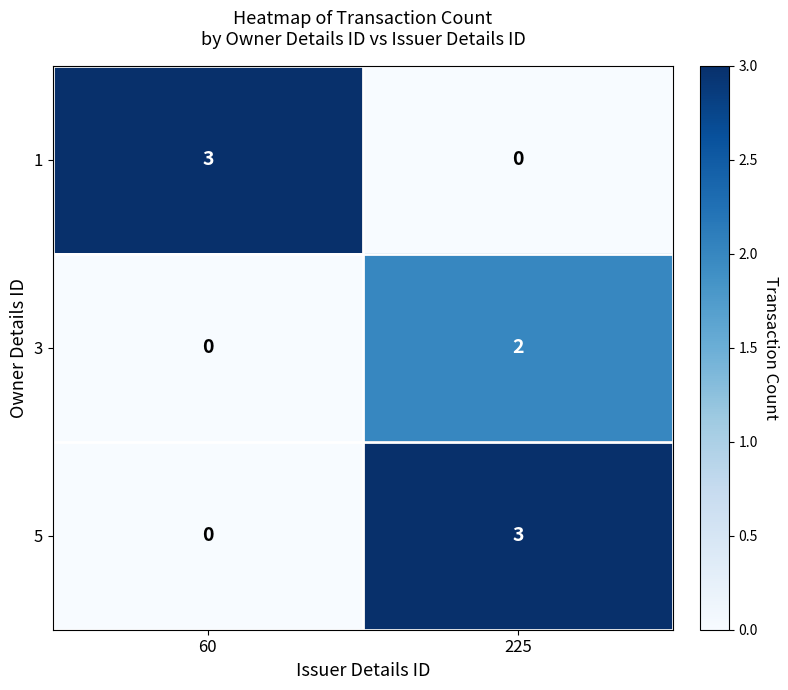

Which category has the highest value in the 1 series?

60